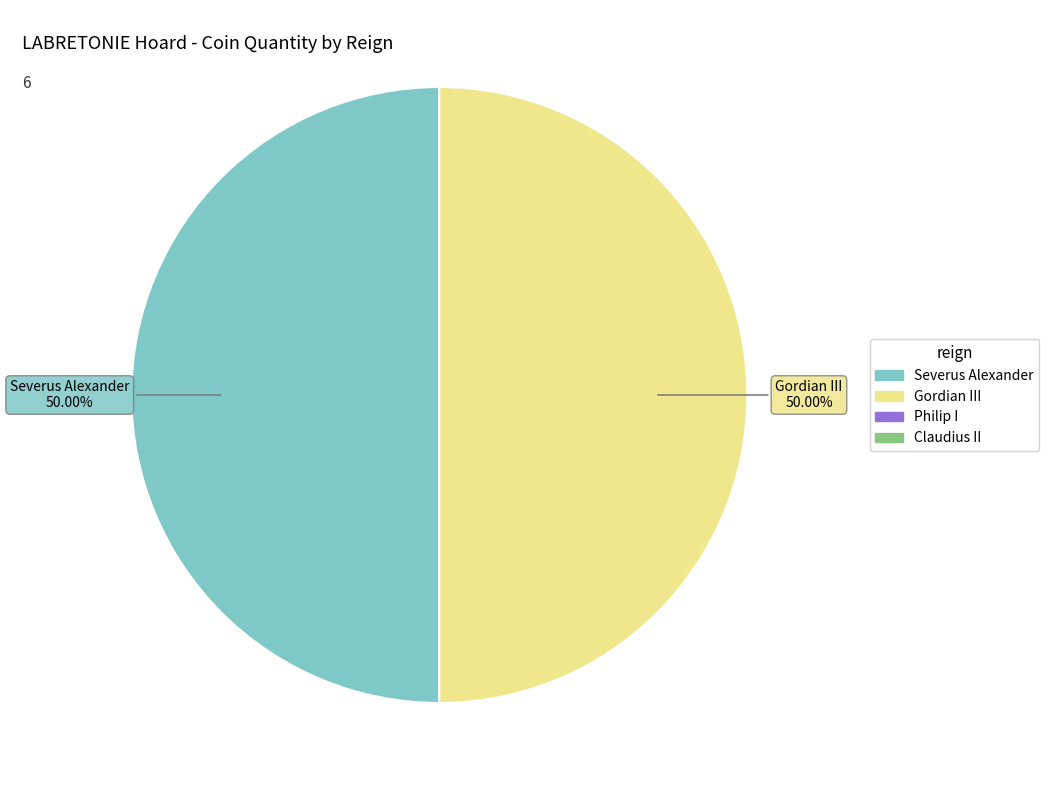

To the nearest percent, what is the average slice percentage?

50%